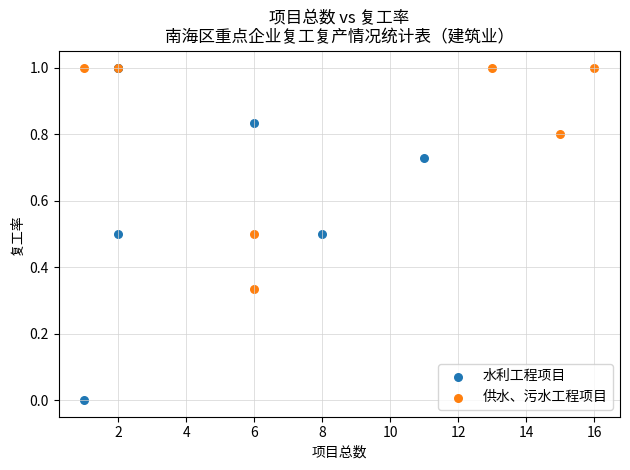

Which series contains the lowest Y value?

水利工程项目